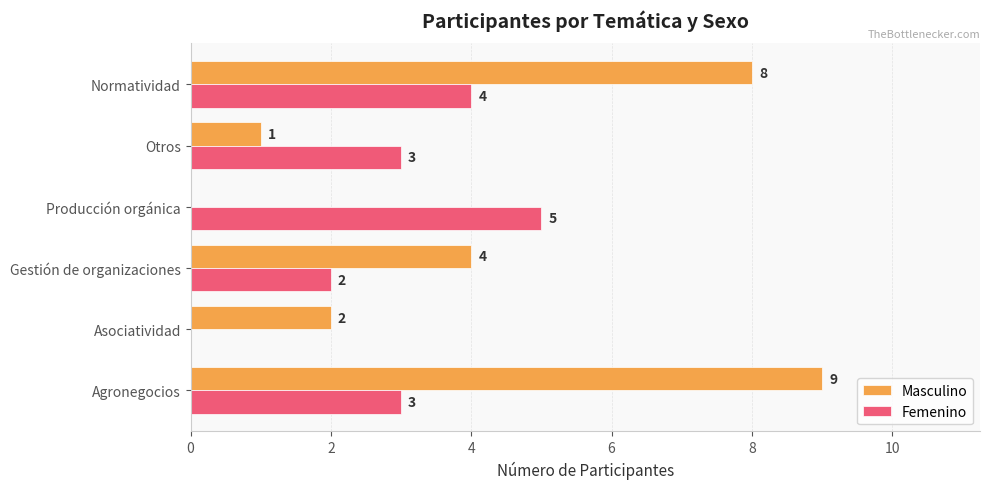

What is the sum of all Femenino values?

17